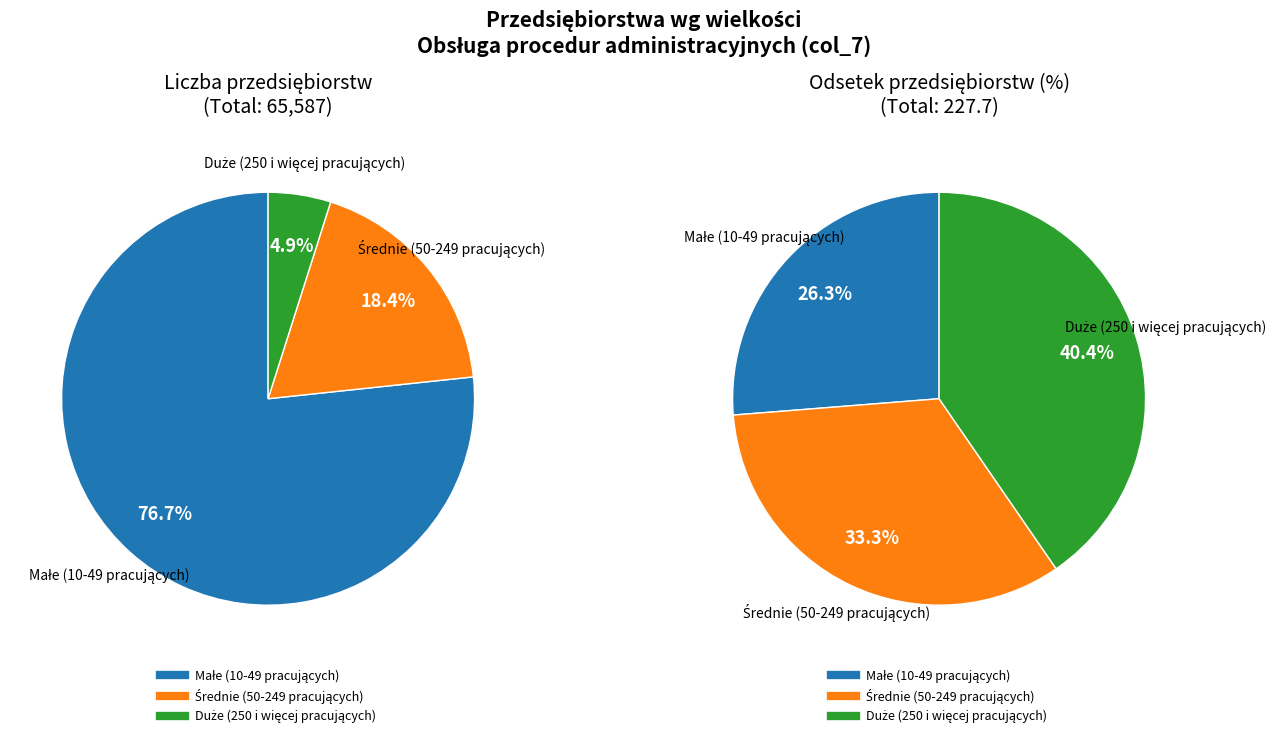

What is the majority slice?

Małe (10-49 pracujących)